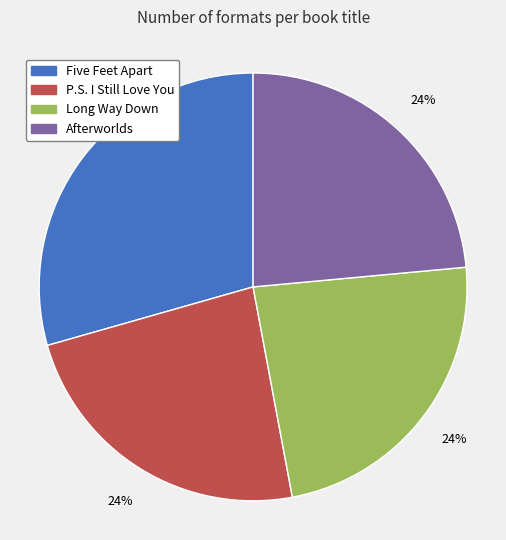

Which category has the biggest portion of the pie?

Five Feet Apart